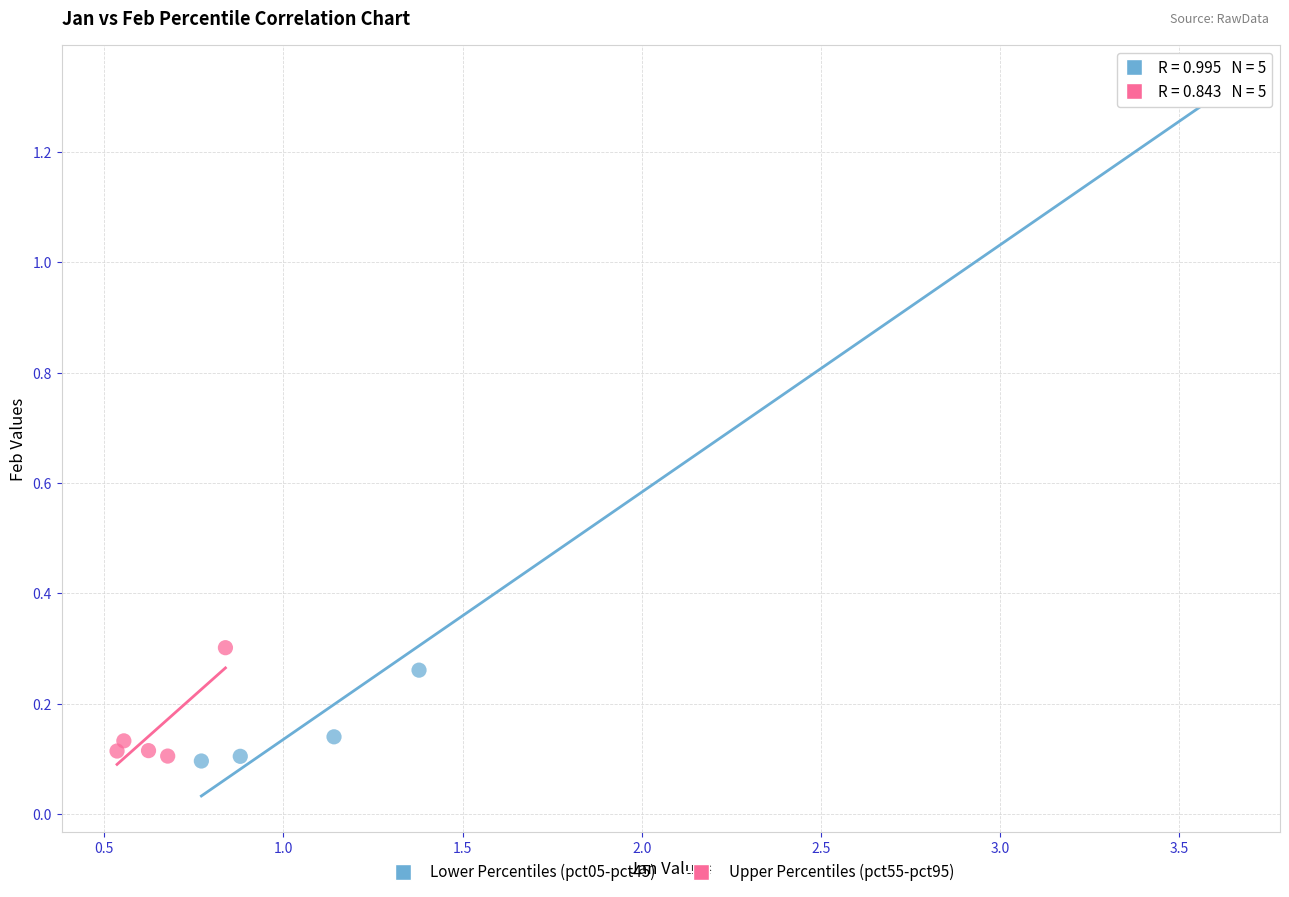

Which series reaches the maximum Y coordinate?

Lower Percentiles (pct05-pct45)